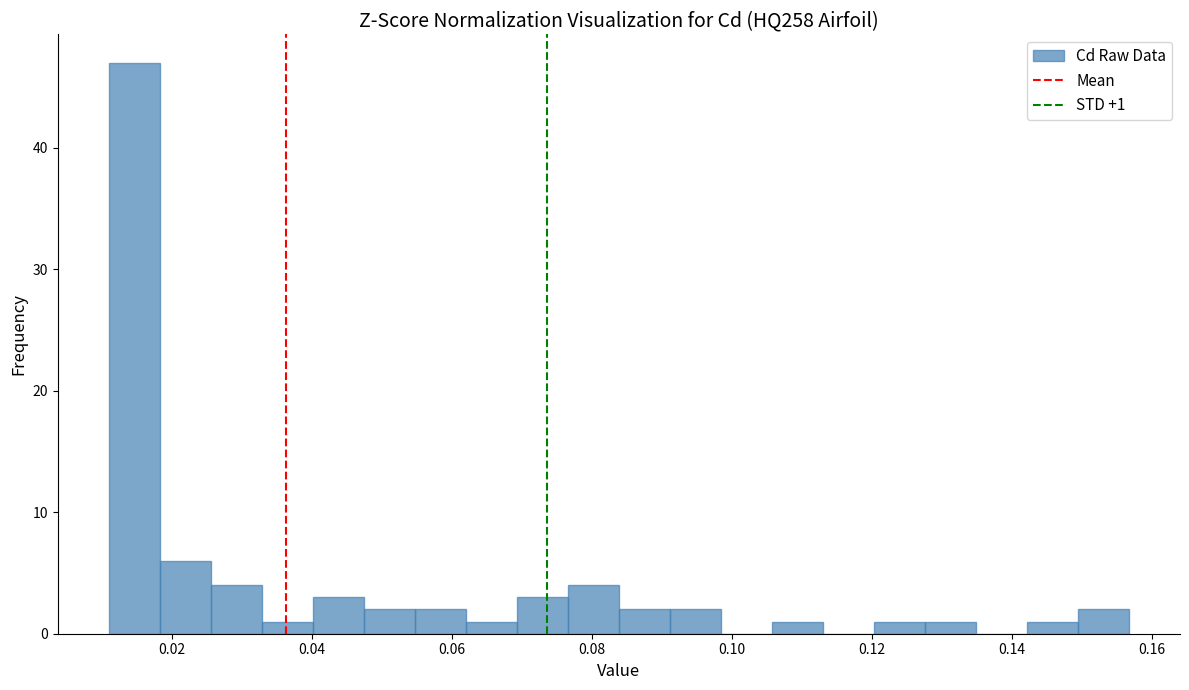

Read against the x-axis, roughly where is the centre of the tallest bar?

0.014